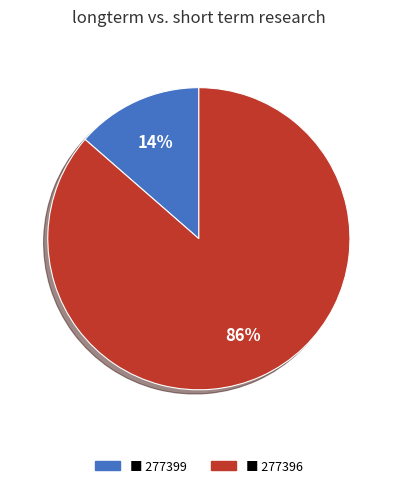

To the nearest percent, what is the average slice percentage?

50%